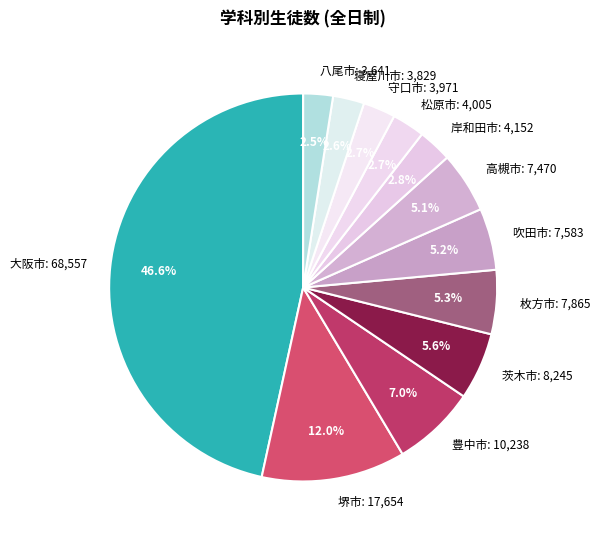

Approximately how many times larger is the value at 枚方市: 7,865 compared to 守口市: 3,971?

2.0